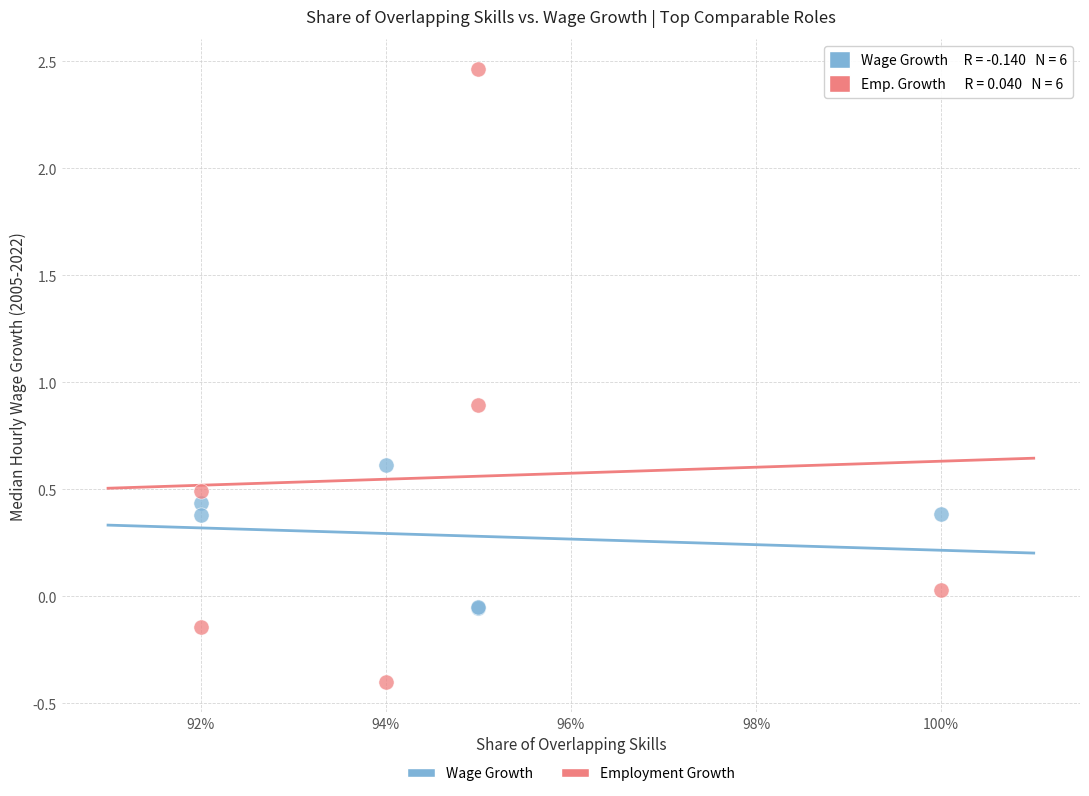

Across all series, what Y value is closest to 1?

0.9